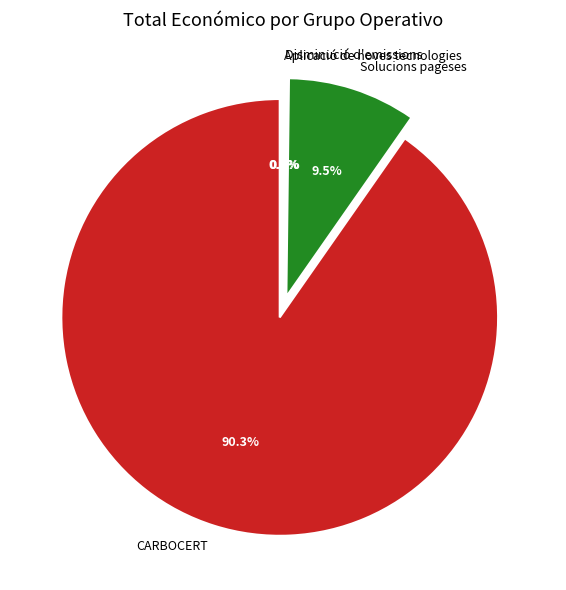

How many segments does this pie chart have?

4